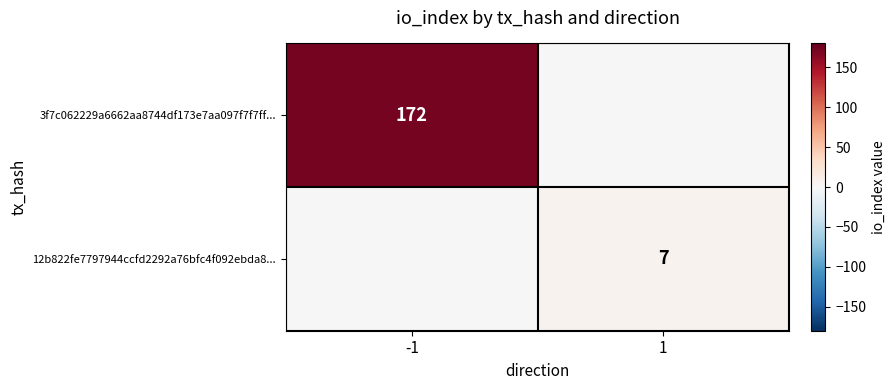

Is the value of 3f7c062229a6662aa8744df173e7aa097f7f7ff... at -1 greater than the value of 12b822fe7797944ccfd2292a76bfc4f092ebda8... at 1?

Yes